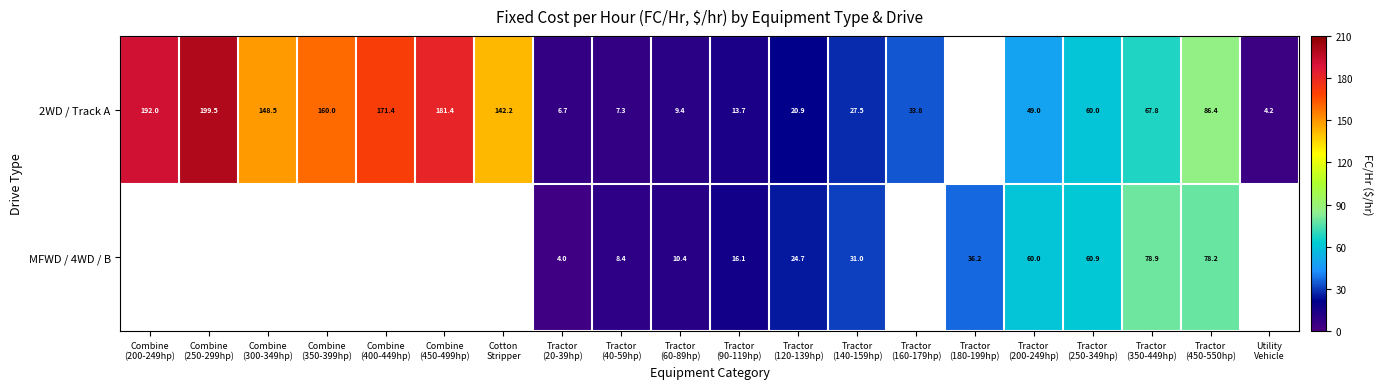

What is the maximum value for 2WD / Track A?

199.5